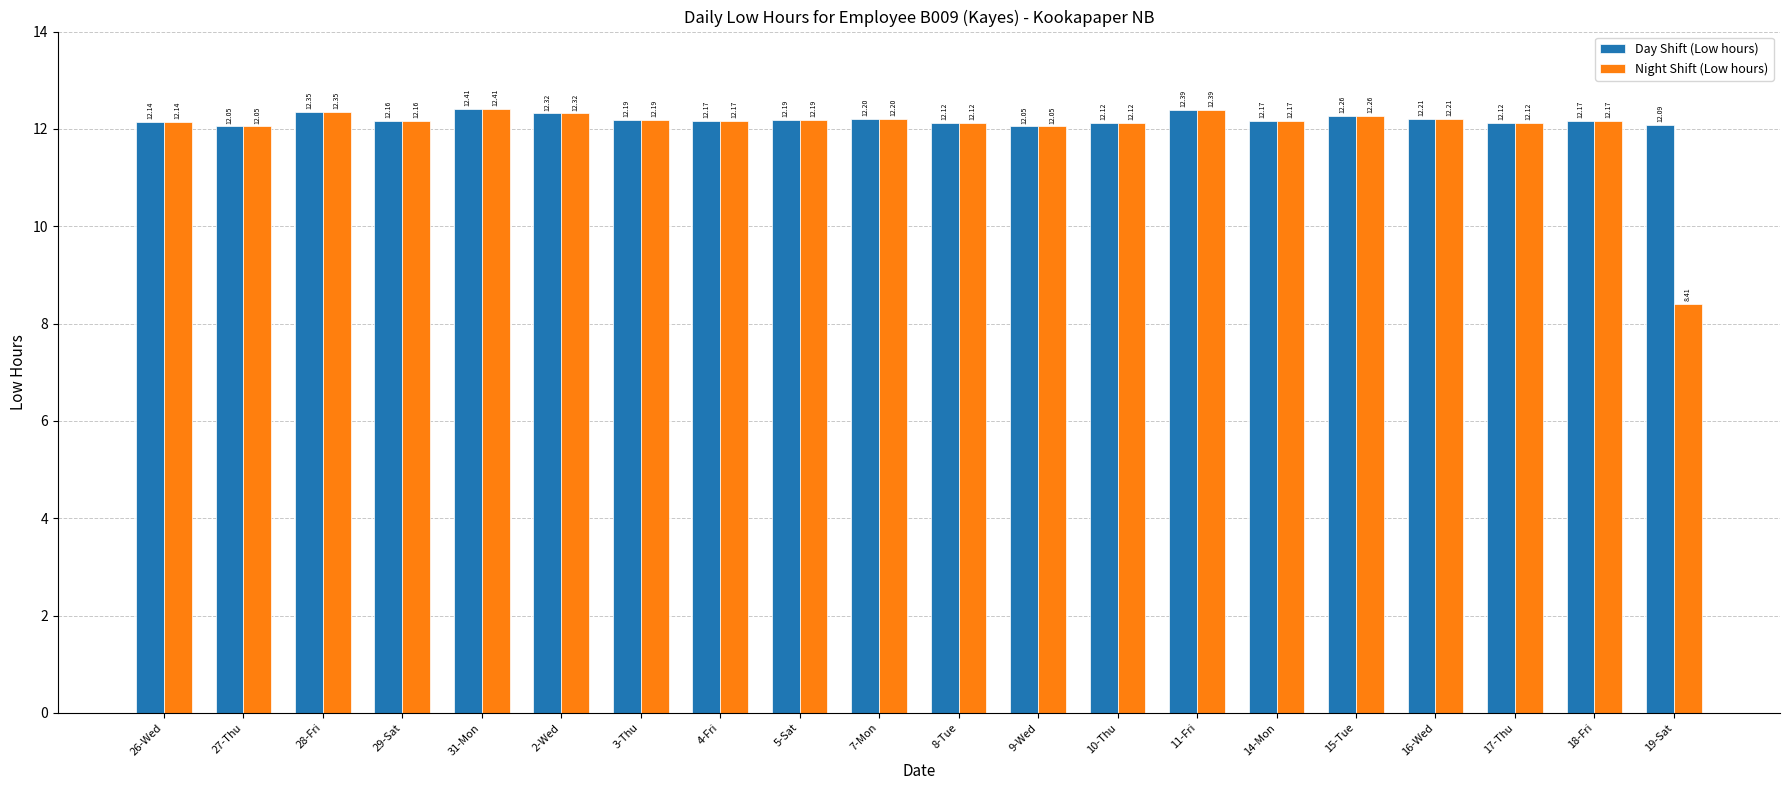

How many categories are shown in the chart?

20